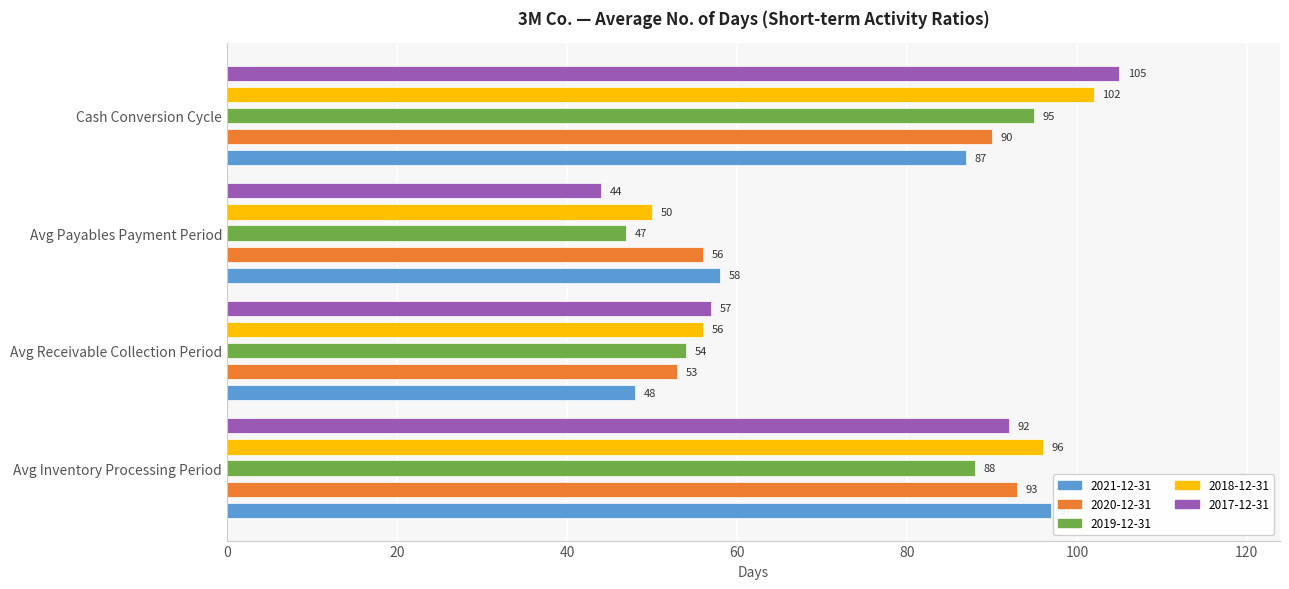

Reading left to right, extract all data points from this chart.

2021-12-31: Avg Inventory Processing Period=97	Avg Receivable Collection Period=48	Avg Payables Payment Period=58	Cash Conversion Cycle=87
2020-12-31: Avg Inventory Processing Period=93	Avg Receivable Collection Period=53	Avg Payables Payment Period=56	Cash Conversion Cycle=90
2019-12-31: Avg Inventory Processing Period=88	Avg Receivable Collection Period=54	Avg Payables Payment Period=47	Cash Conversion Cycle=95
2018-12-31: Avg Inventory Processing Period=96	Avg Receivable Collection Period=56	Avg Payables Payment Period=50	Cash Conversion Cycle=102
2017-12-31: Avg Inventory Processing Period=92	Avg Receivable Collection Period=57	Avg Payables Payment Period=44	Cash Conversion Cycle=105